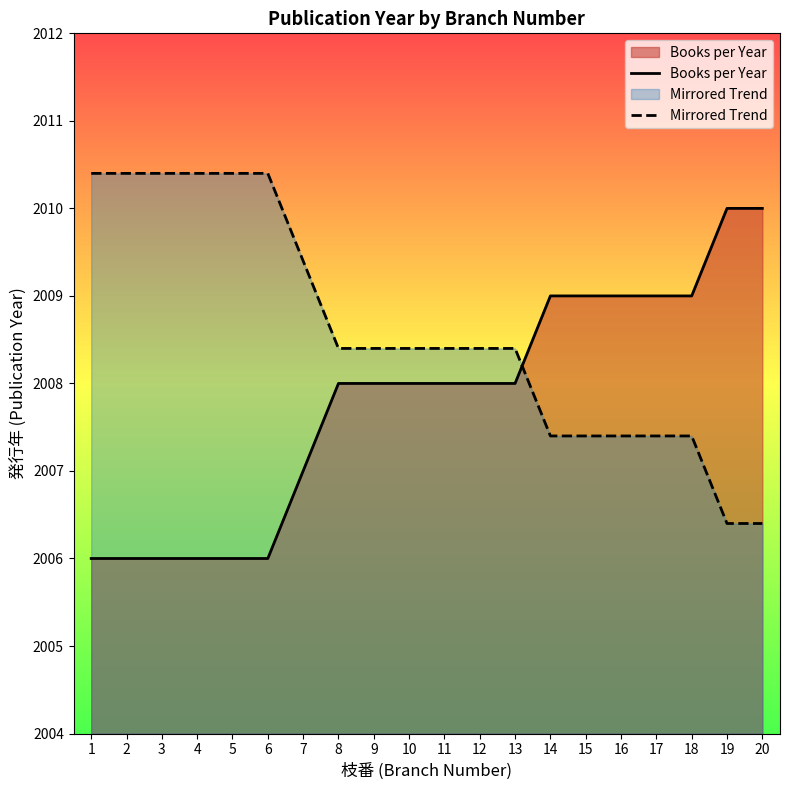

Is it true that Mirrored Trend equals 1015.2 at 3?

False